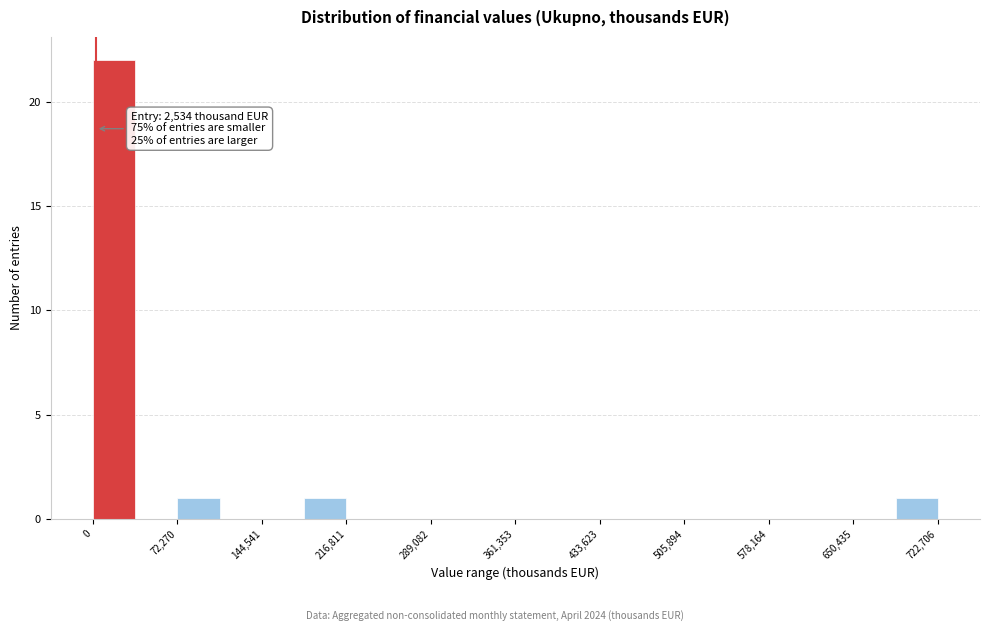

Read against the x-axis, roughly where is the centre of the tallest bar?

20000